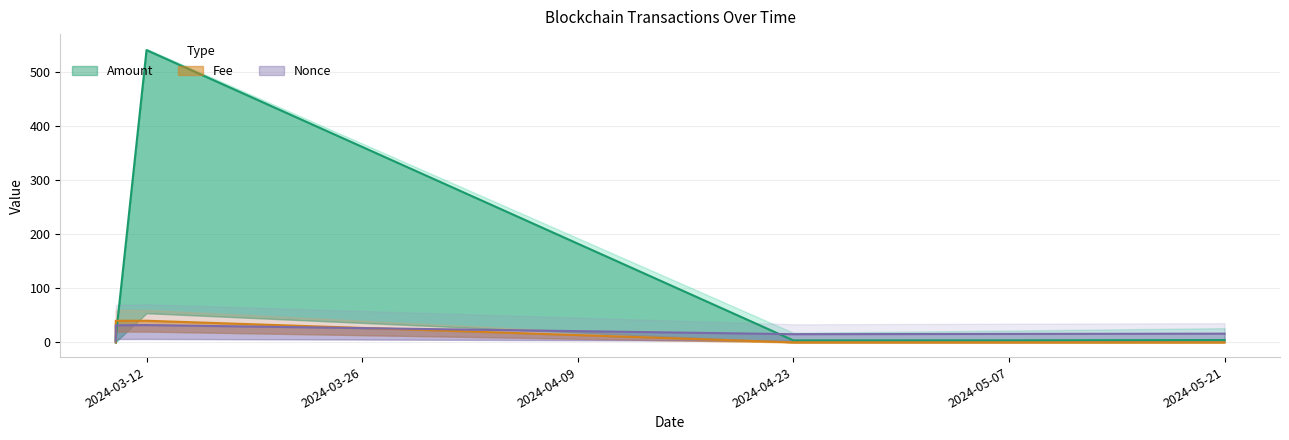

True or false: Nonce and Fee intersect in this chart.

True